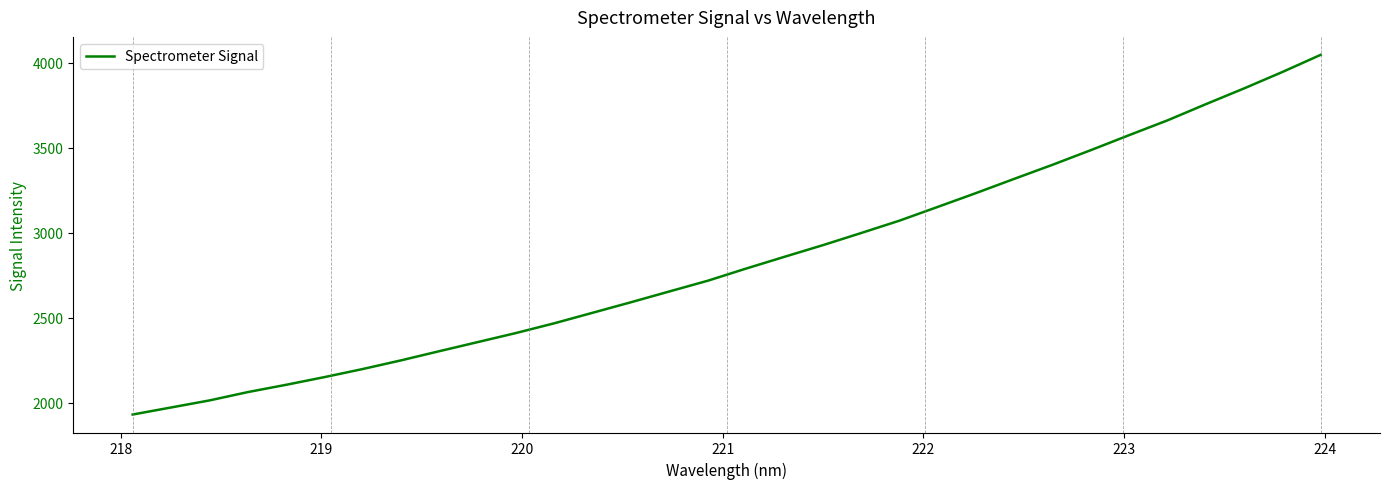

What is the minimum value shown in the chart?

1932.2